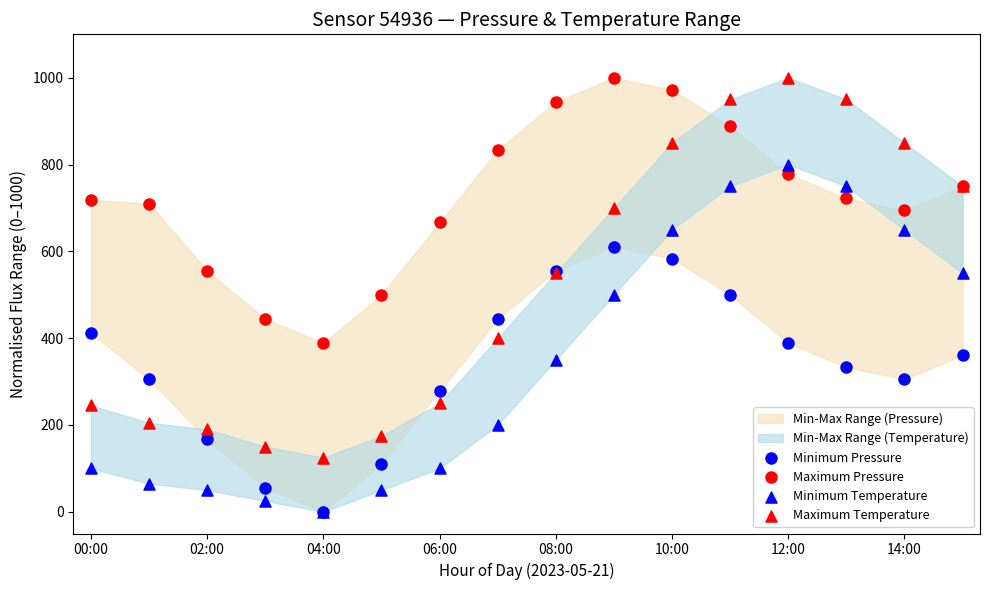

Which series has the widest spread of Y values?

Maximum Temperature